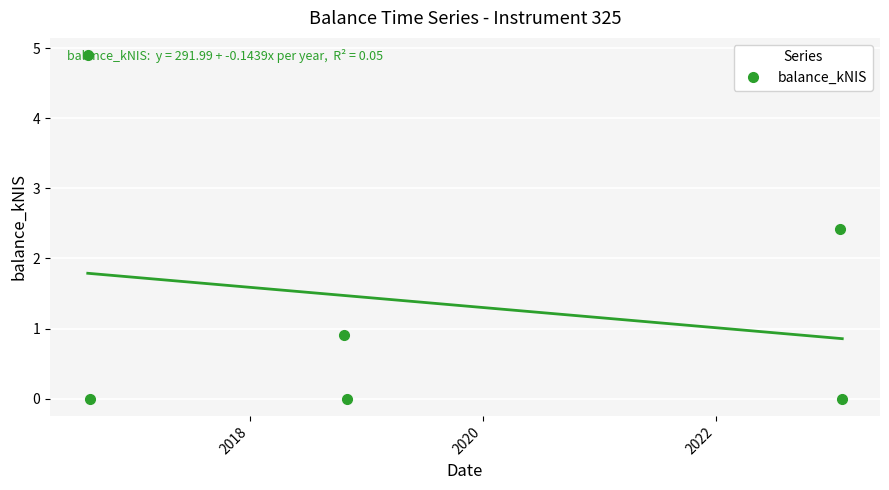

How many interior local peaks does the balance_kNIS series have?

2